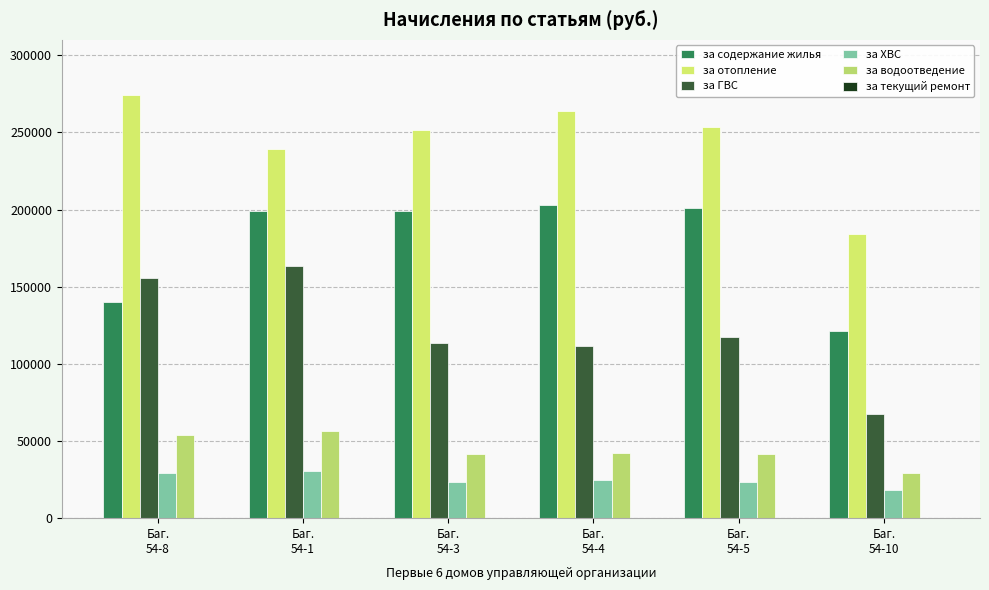

What is the label of the 5th bar from the left?

Баг.
54-5